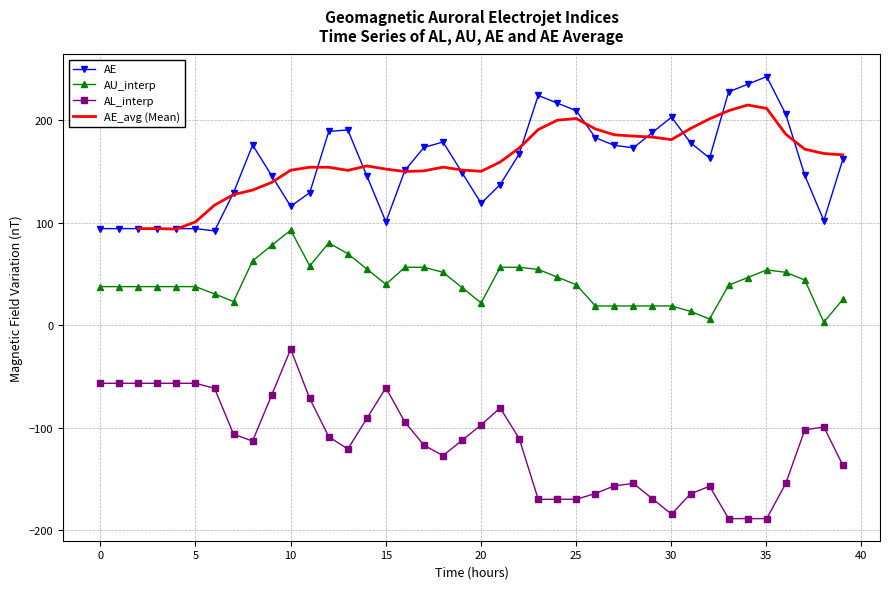

How many interior local valleys does the AU_interp series have?

6